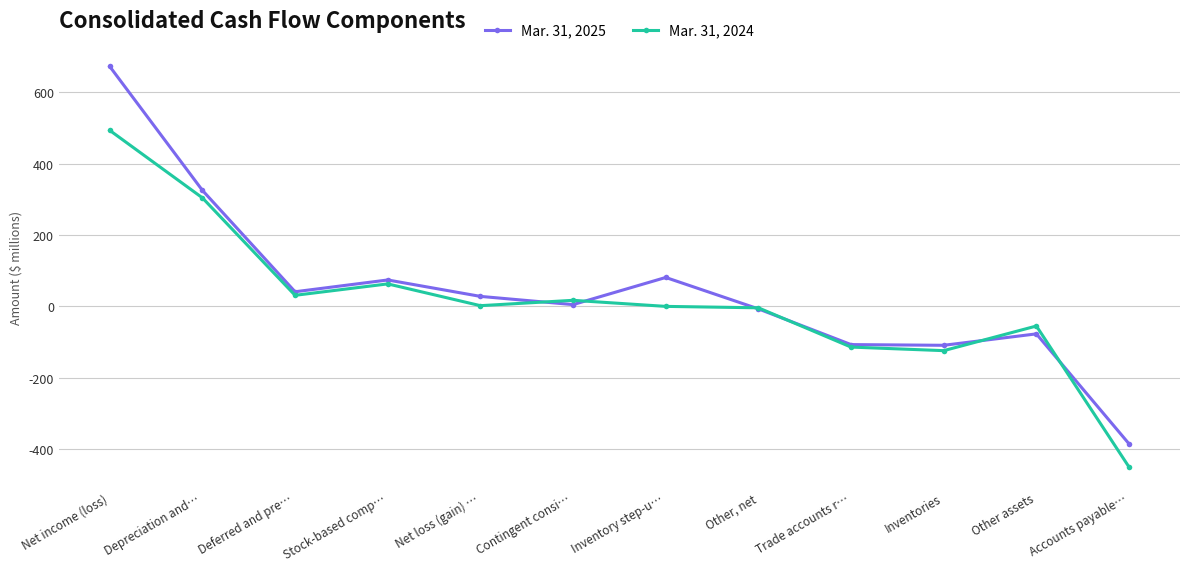

How many data points does each series have?

12